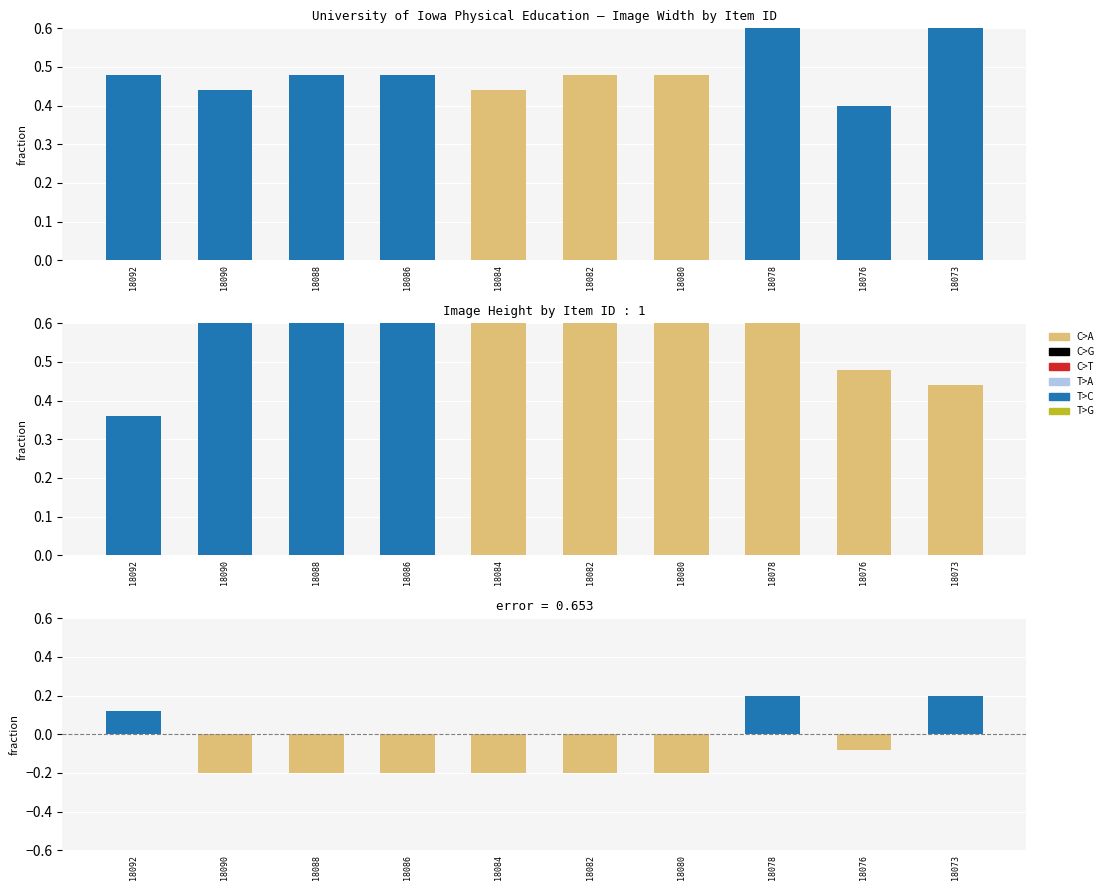

Between 18076 and 18084, which is larger?

18084